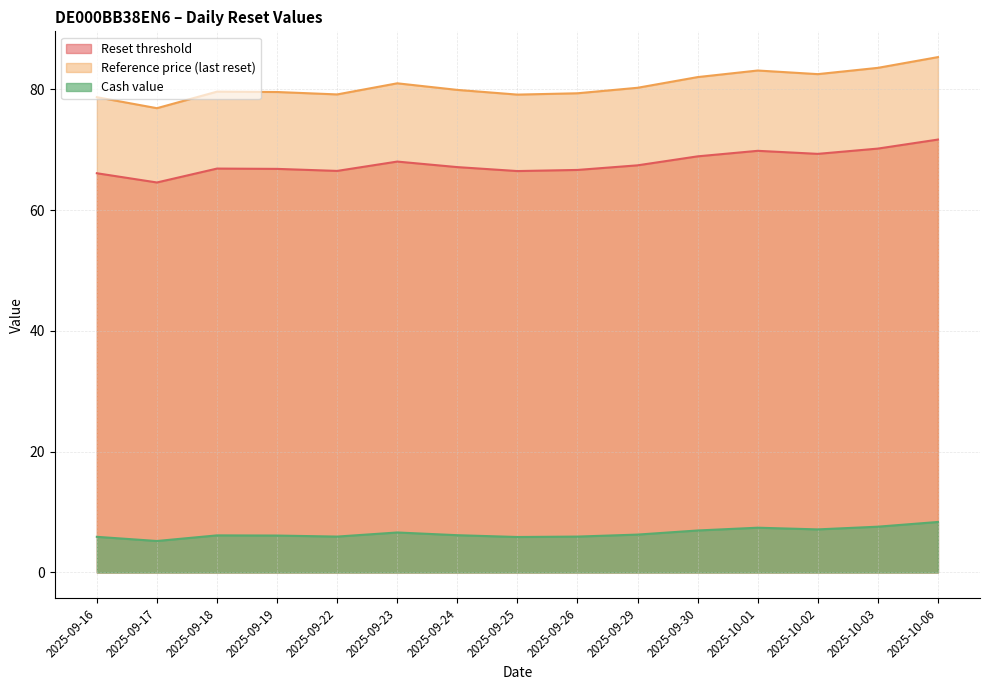

List the labels in order of Reference price (last reset) value, largest first.

2025-10-06, 2025-10-03, 2025-10-01, 2025-10-02, 2025-09-30, 2025-09-23, 2025-09-29, 2025-09-24, 2025-09-18, 2025-09-19, 2025-09-26, 2025-09-22, 2025-09-25, 2025-09-16, 2025-09-17